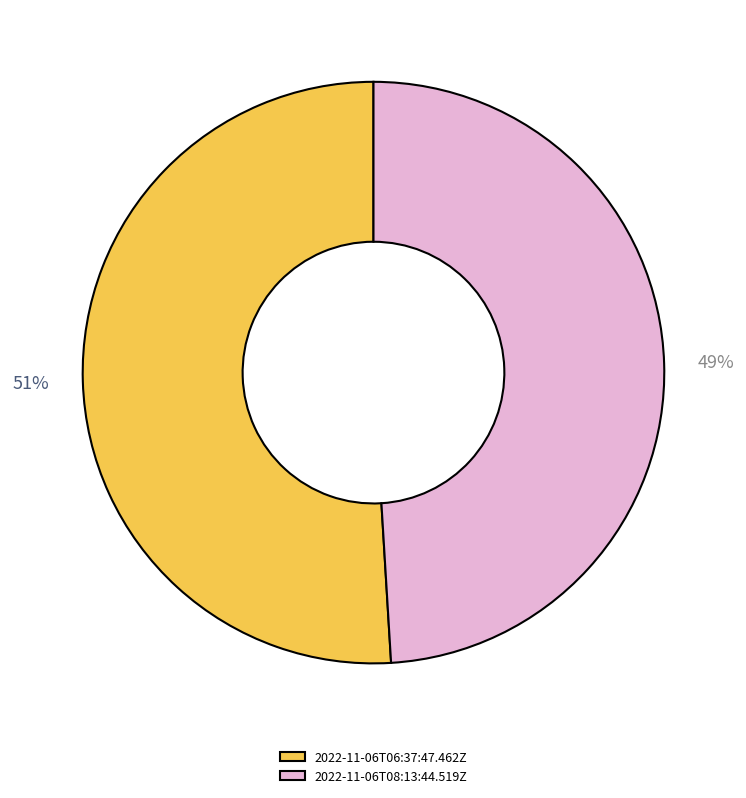

The 2022-11-06T08:13:44.519Z slice represents 57% of the pie. True or false?

False